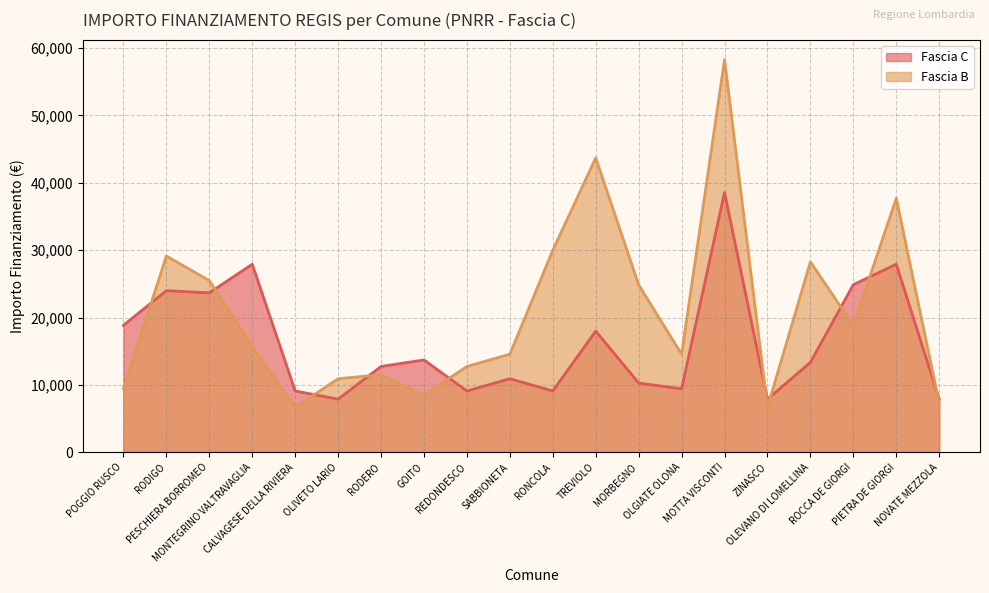

Reading left to right, what are all the values shown in this chart?

Fascia C: 18854	23996	23673	27922	9105	7891	12747	13712	9105	10926	9105	17997	10284	9427	38565	7891	13354	24887	27922	7891
Fascia B: 9427	29136	25494	15782	6677	10926	11533	8498	12747	14568	29995	43707	24853	14568	58272	6677	28281	18817	37708	7284